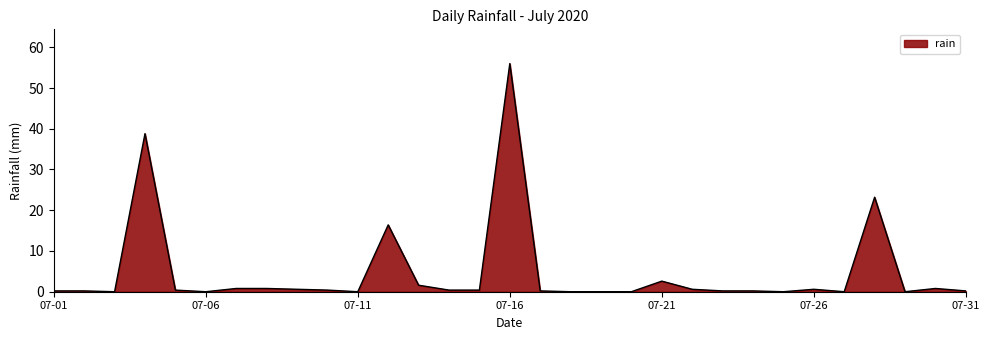

What is the sum of all values?

145.6